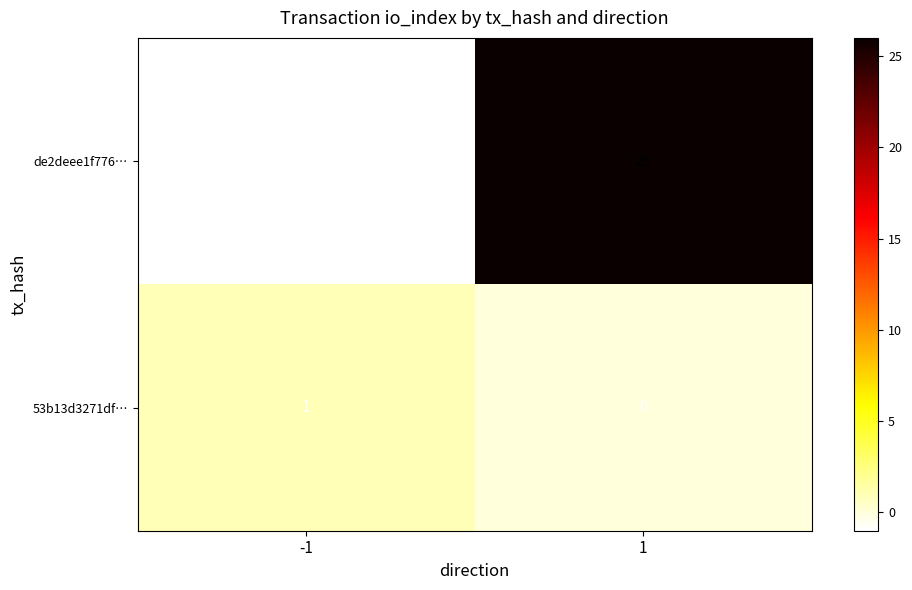

The value of 53b13d3271df… at -1 is 0. True or false?

False